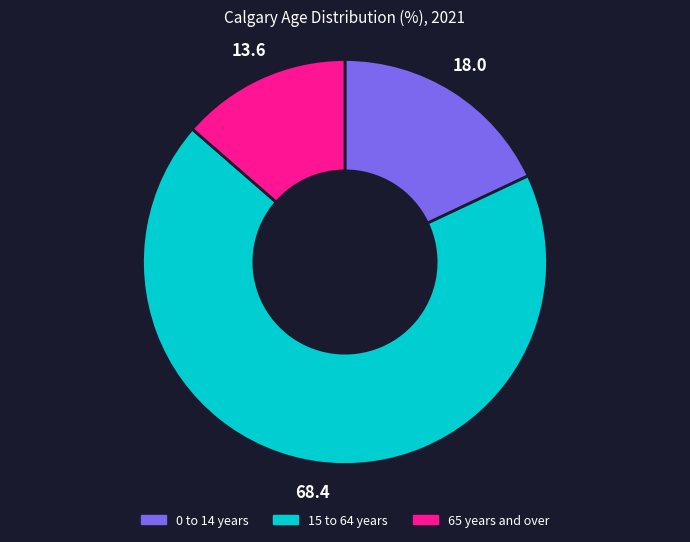

Combined, do 65 years and over and 0 to 14 years account for over 50%?

No